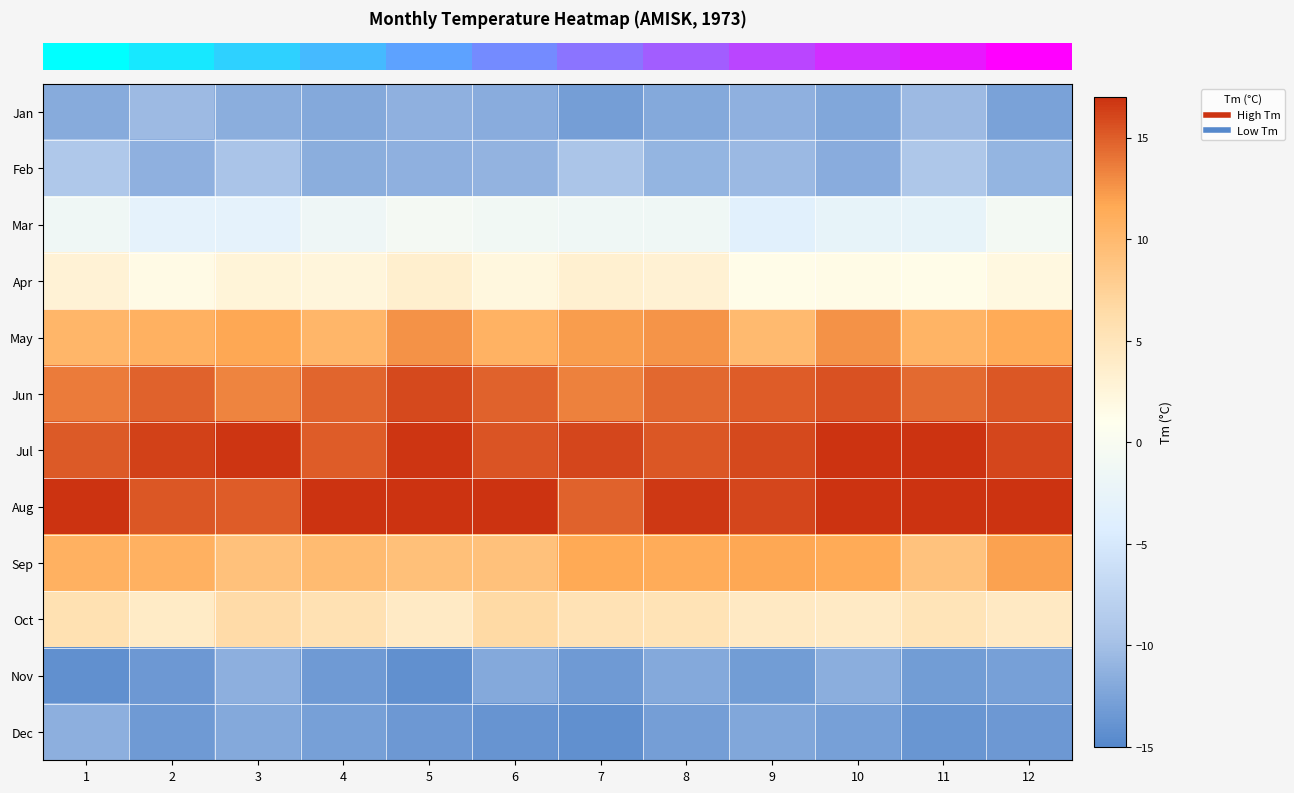

What is the difference between the highest and lowest values at 10?

29.9